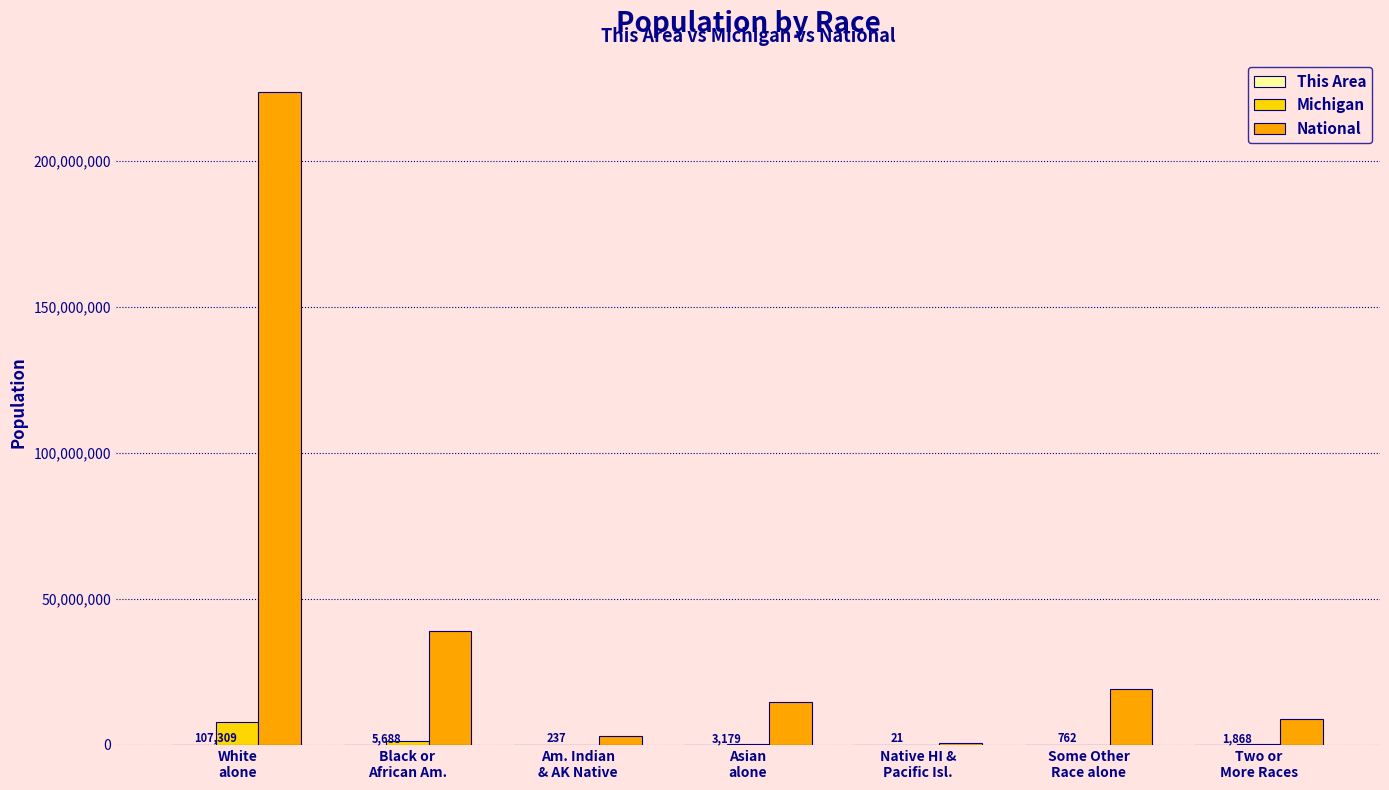

What is the highest value of the Michigan series?

7803120